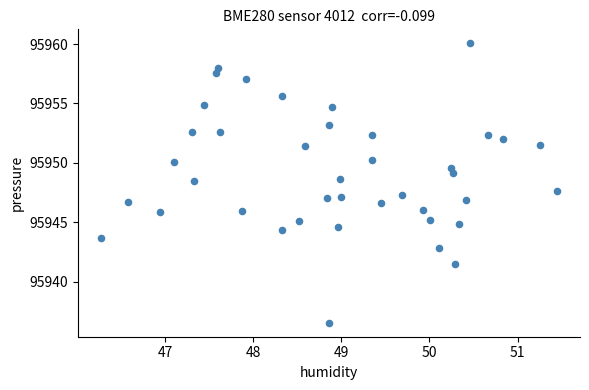

What is the range of Y values (max minus min)?

23.5